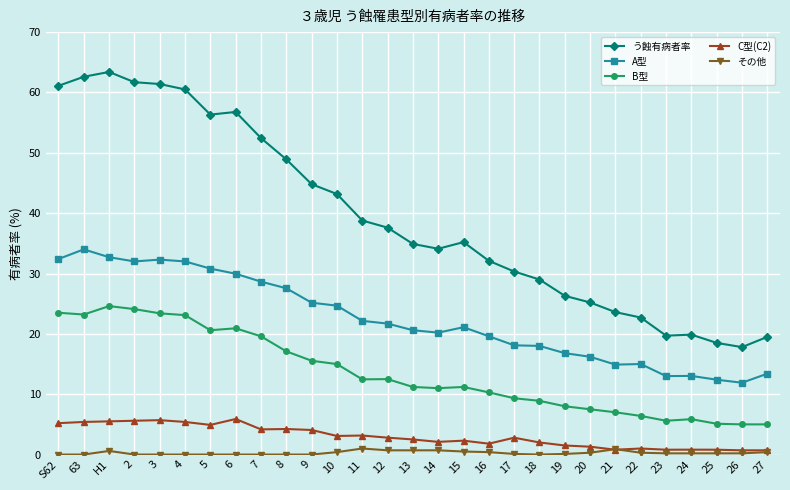

Rank the series by their maximum value, from highest to lowest.

う蝕有病者率, A型, B型, C型(C2), その他